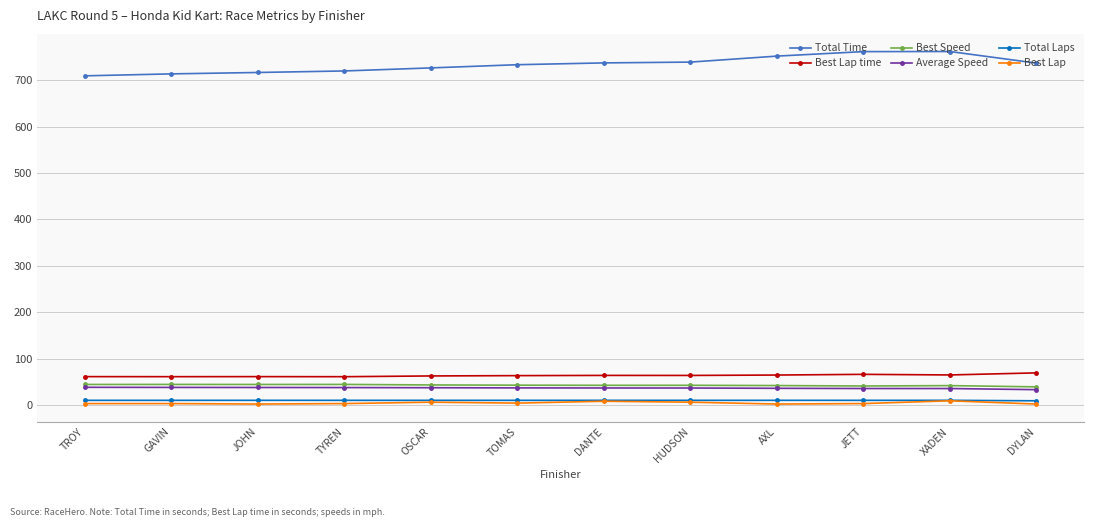

What is the total value across all series at AXL?

906.3